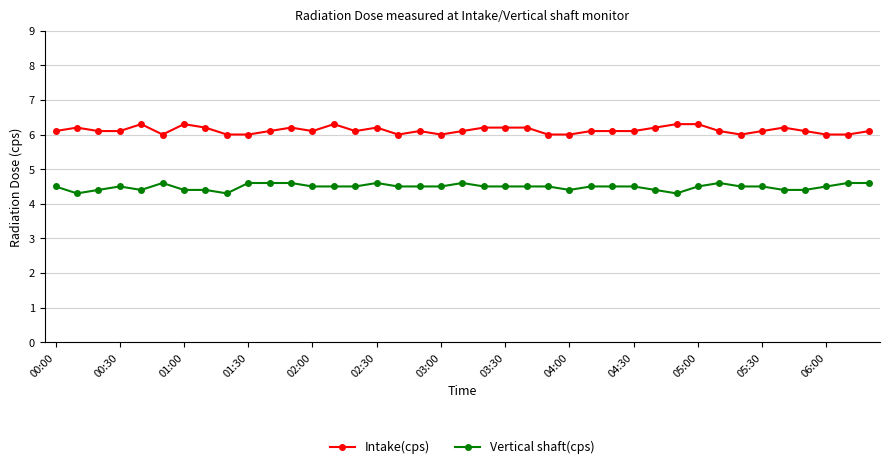

Count the Vertical shaft(cps) values in the range 4 to 5.

39